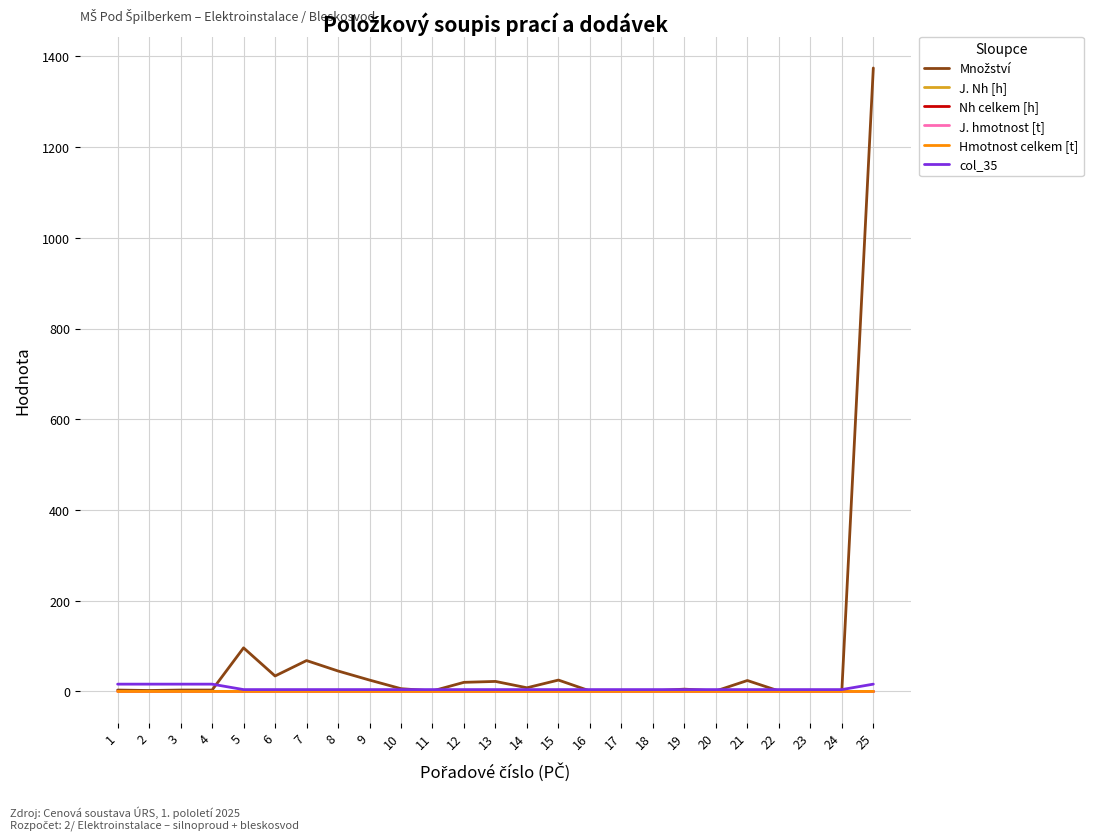

Is this an area chart (filled region under the line)?

No